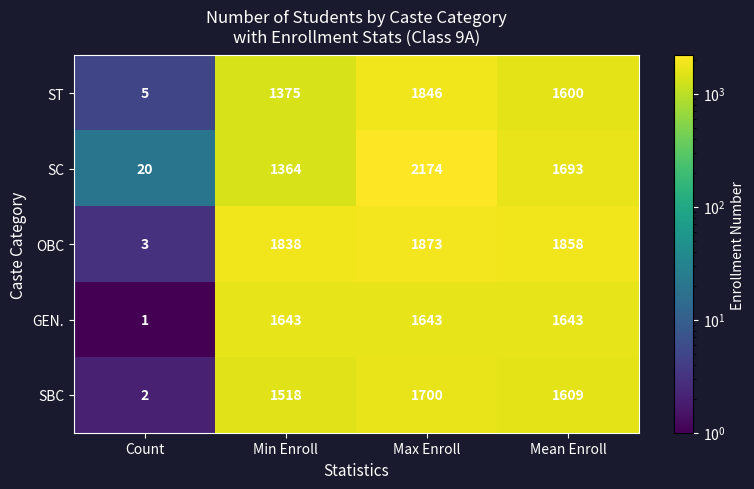

True or false: SBC has a value of 3 at Count.

False